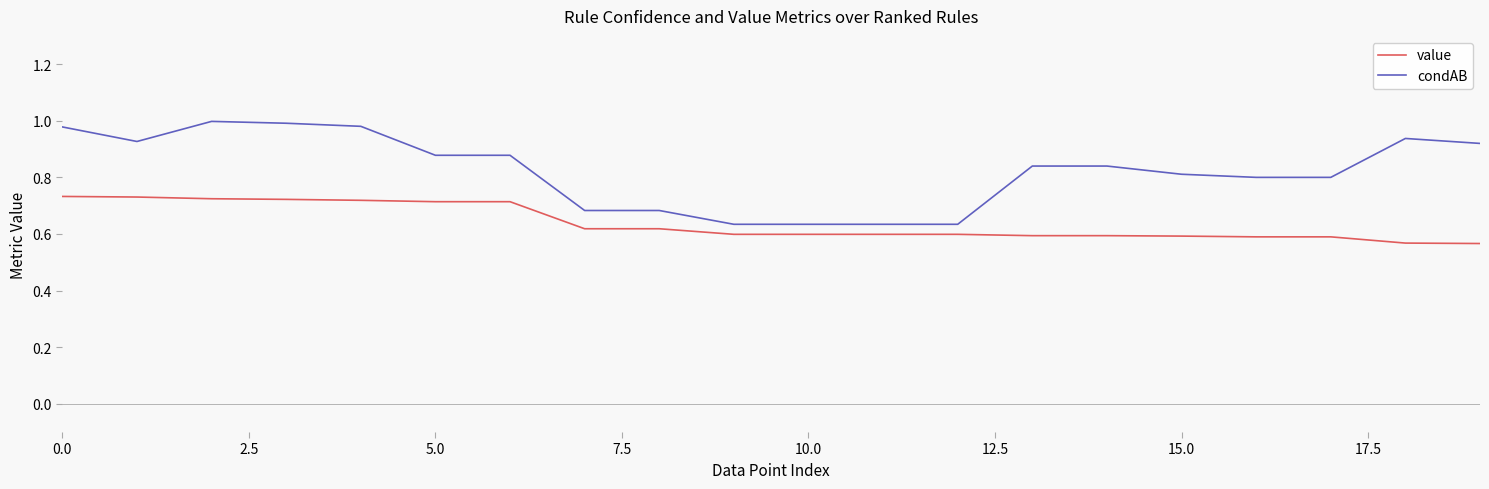

What is the difference between the second highest and minimum values in the condAB series?

0.4